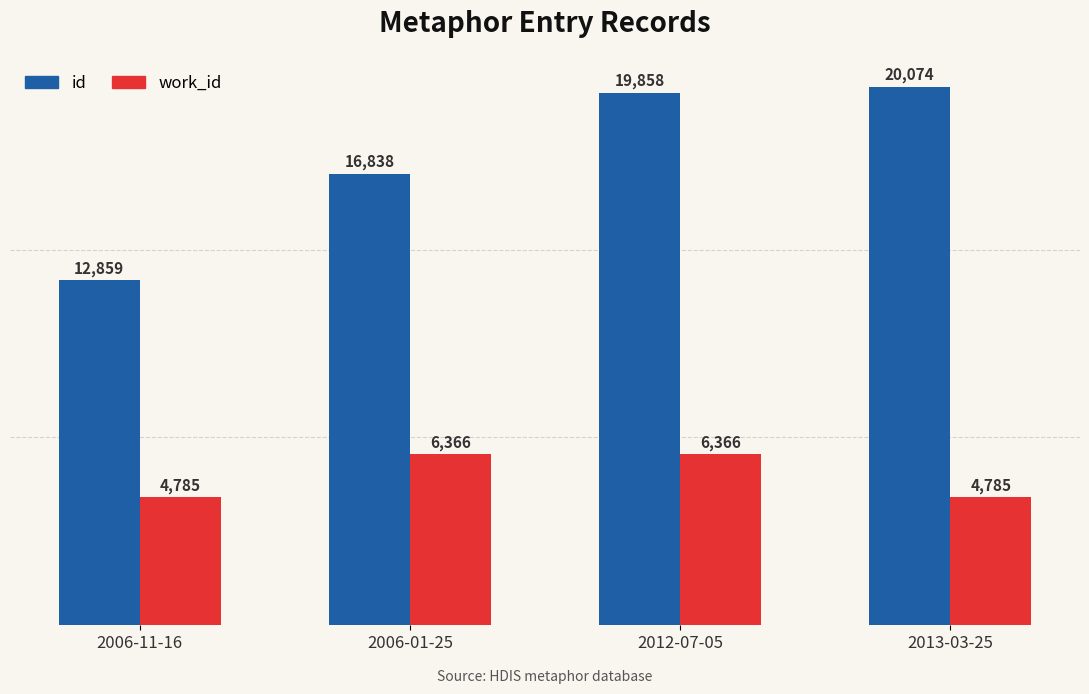

How many values in the work_id series are below 6366?

2